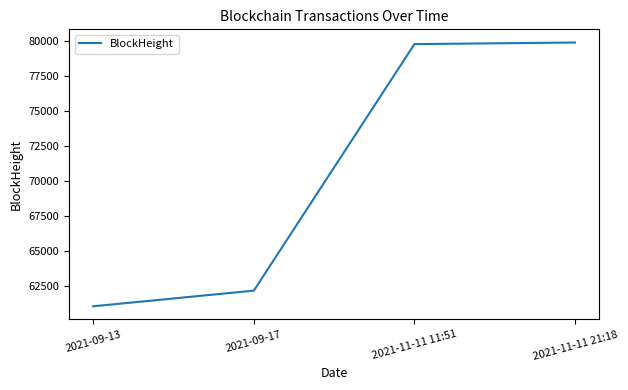

Which has a higher value, 2021-09-17 or 2021-11-11 21:18?

2021-11-11 21:18